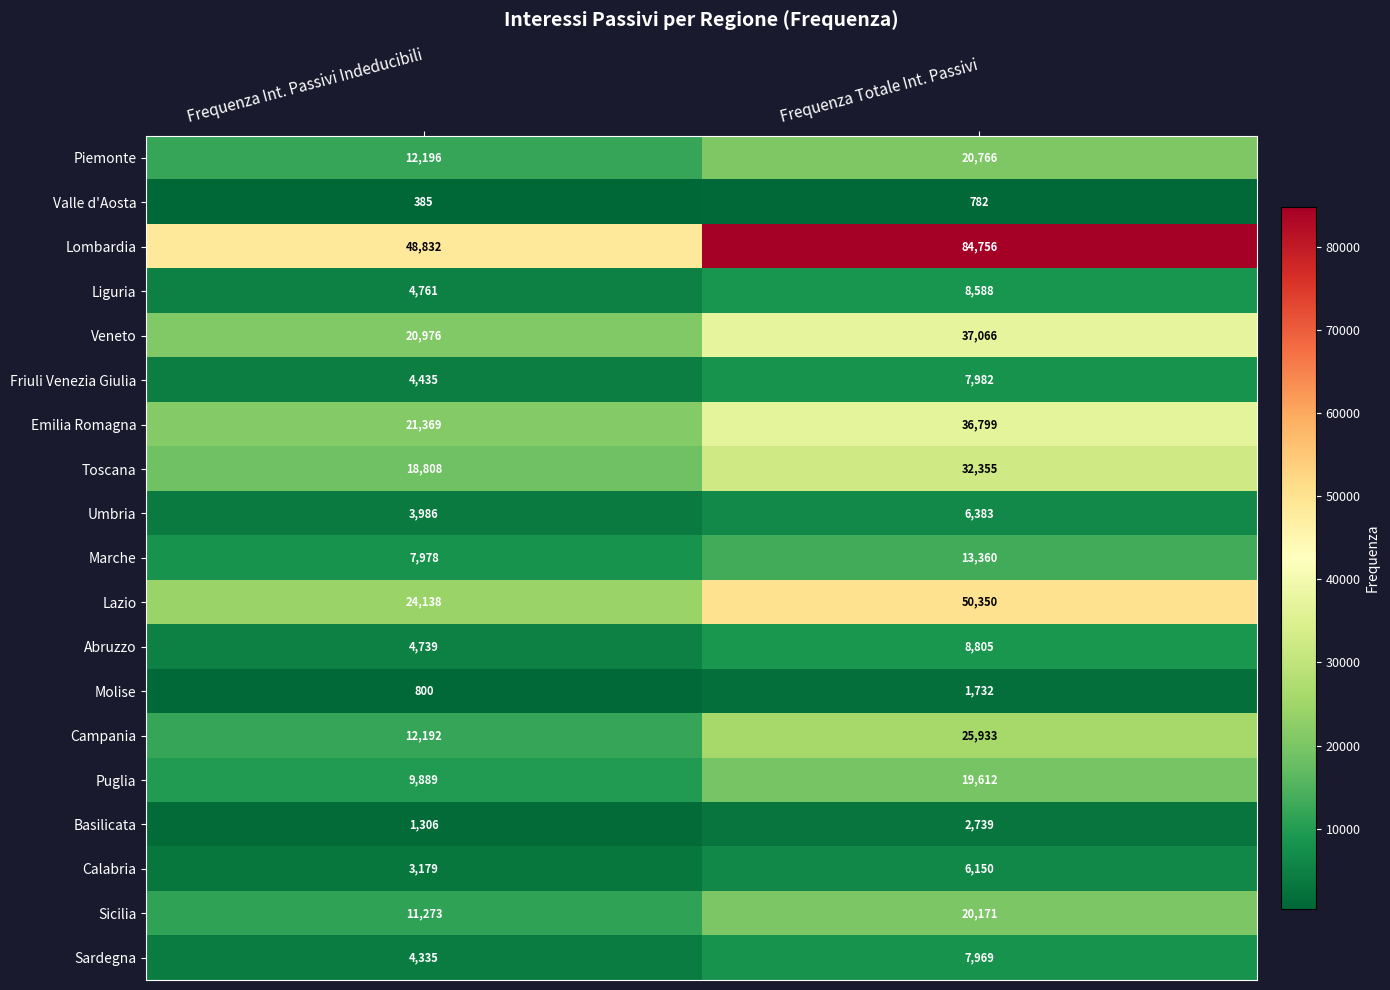

What is the minimum value shown in the chart?

385